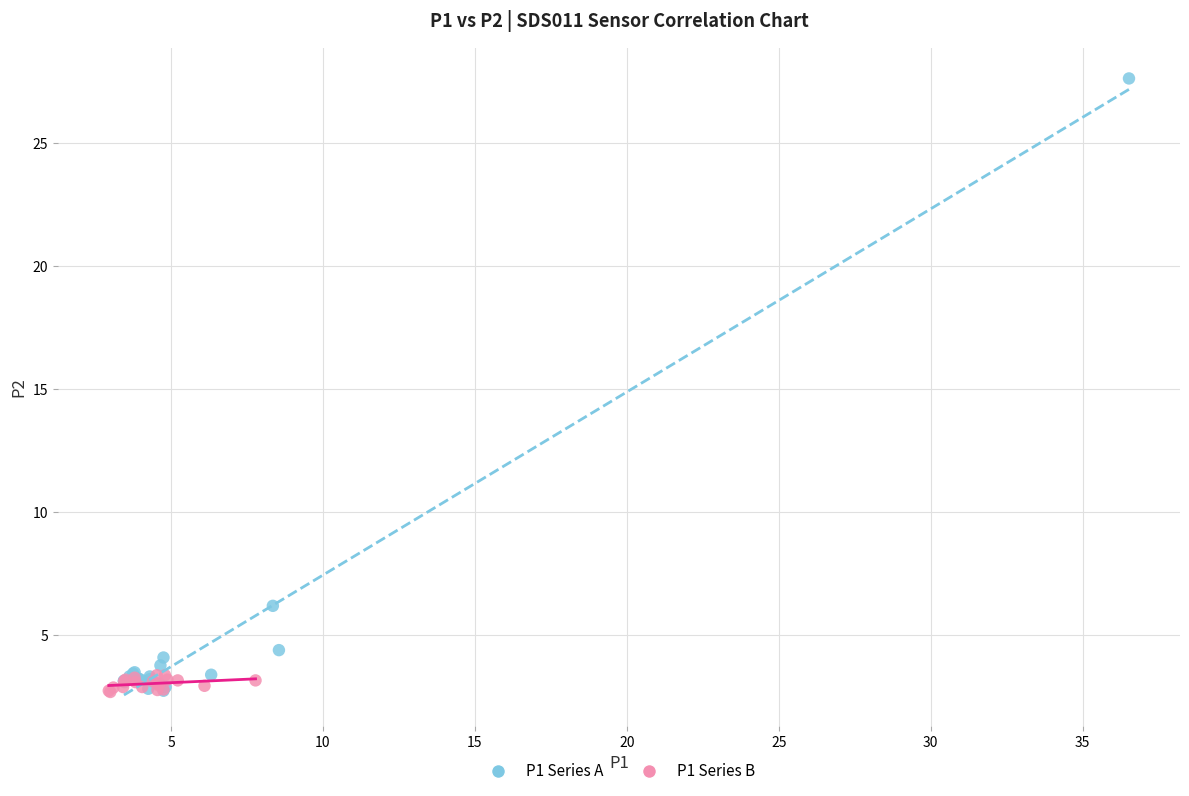

What are all the series names shown in the legend?

P1 Series A, P1 Series B